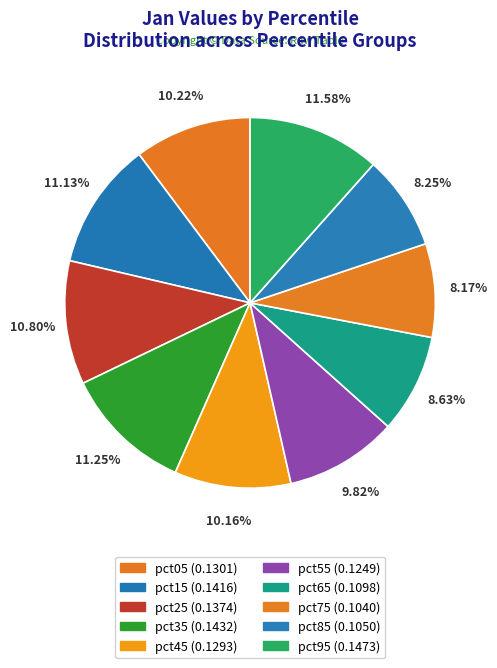

To the nearest percent, what percentage of the pie is pct05?

10%